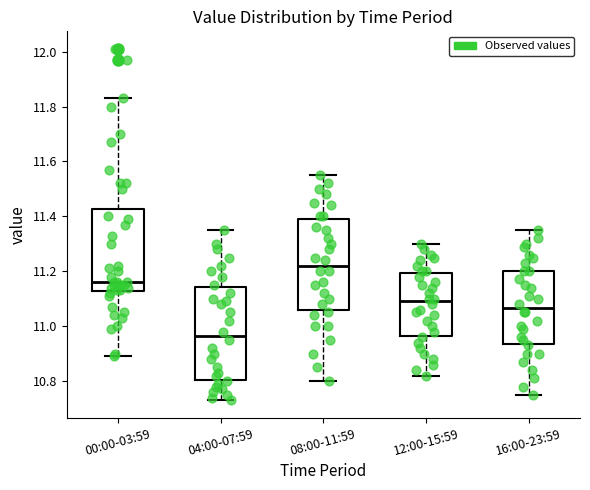

Where is the upper edge of the box for 04:00-07:59 on the y-axis? The values are not printed on the chart, so give them approximately, as read against the axis.

11.14